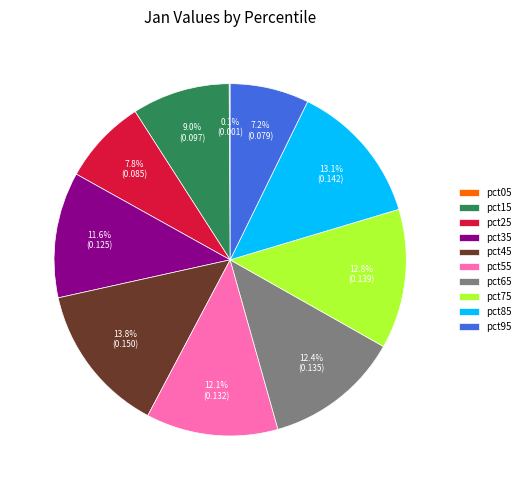

Is there any slice that represents more than half of the pie?

No